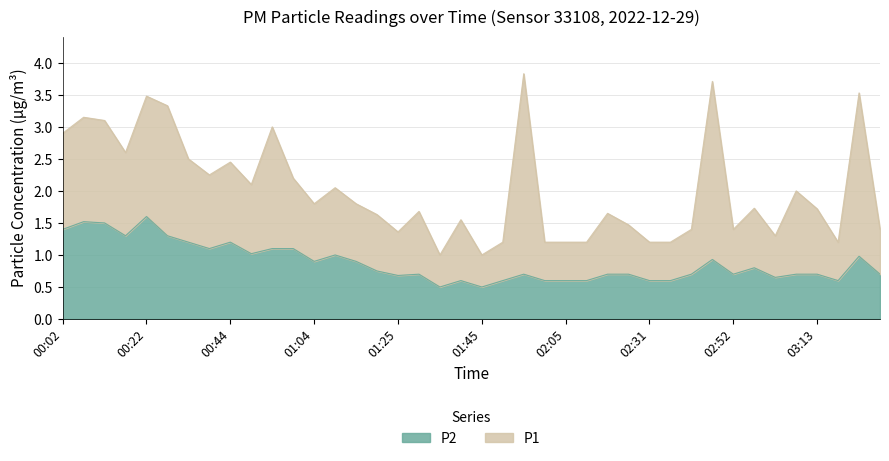

True or false: the data shows 1.7 at 00:39.

False